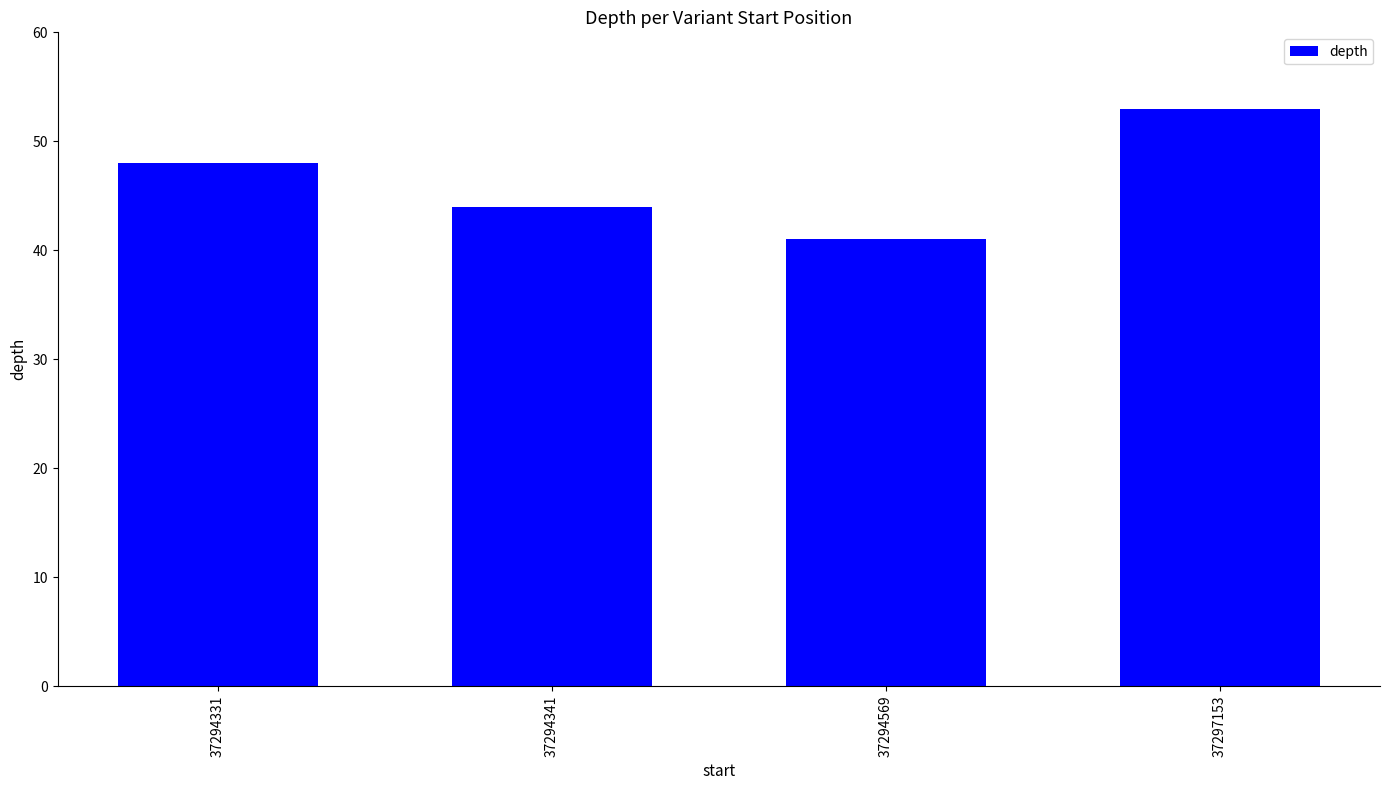

At which label is the value closest to 47?

37294331